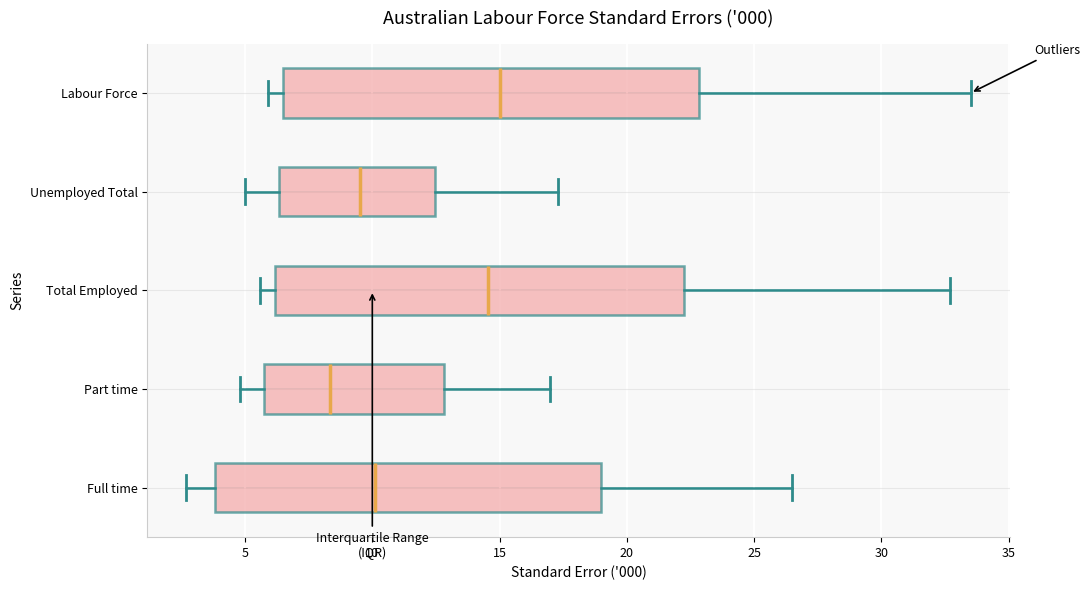

Reading bottom to top, transcribe this box plot: for each box, give where its median line is, the range the box spans, and where its two whiskers end, as read against the x-axis. The values are not printed on the chart, so give them approximately, as read against the axis.

Full time: median 10.0, box 4.0 to 19.0, whiskers 2.5 to 26.5
Part time: median 8.5, box 6.0 to 13.0, whiskers 5.0 to 17.0
Total Employed: median 14.5, box 6.0 to 22.5, whiskers 5.5 to 32.5
Unemployed Total: median 9.5, box 6.5 to 12.5, whiskers 5.0 to 17.5
Labour Force: median 15.0, box 6.5 to 23.0, whiskers 6.0 to 33.5